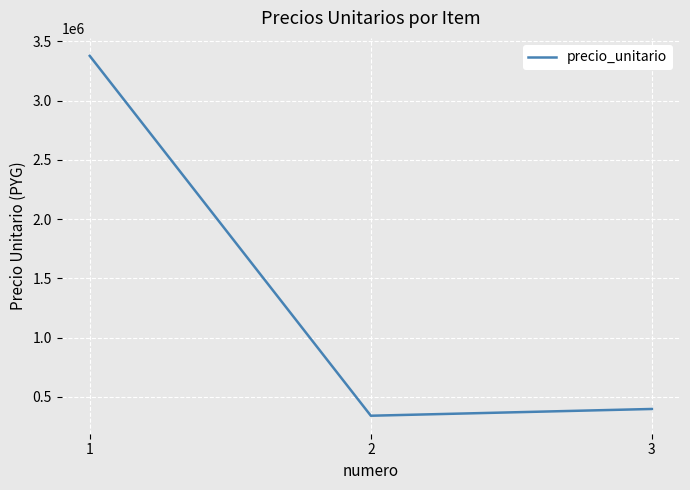

What is the difference between the values at 2 and 3?

57000